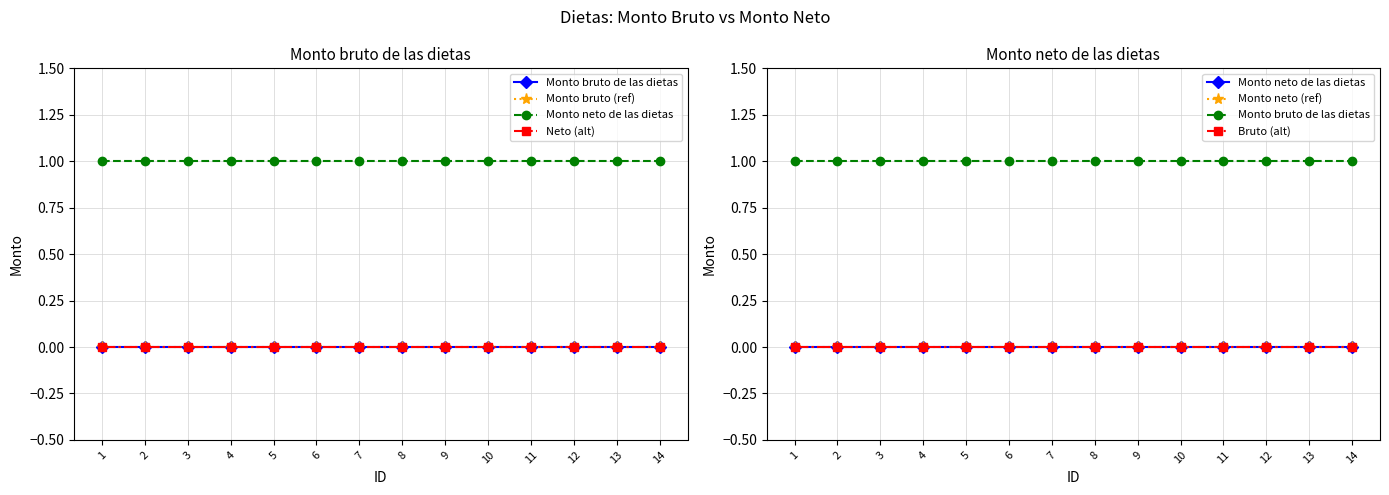

Rank the series by their maximum value, from lowest to highest.

Monto bruto (ref), Monto neto de las dietas, Neto (alt), Monto neto (ref), Bruto (alt), Monto bruto de las dietas